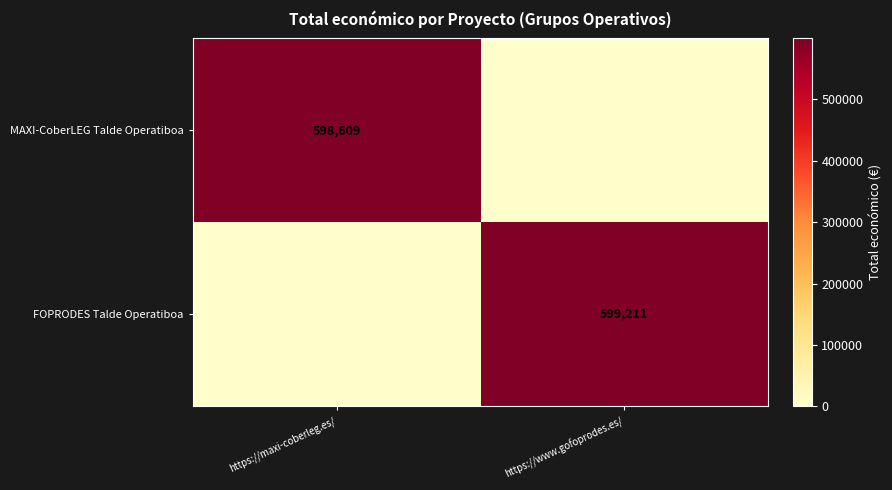

What is the total value across all series at https://maxi-coberleg.es/?

598609